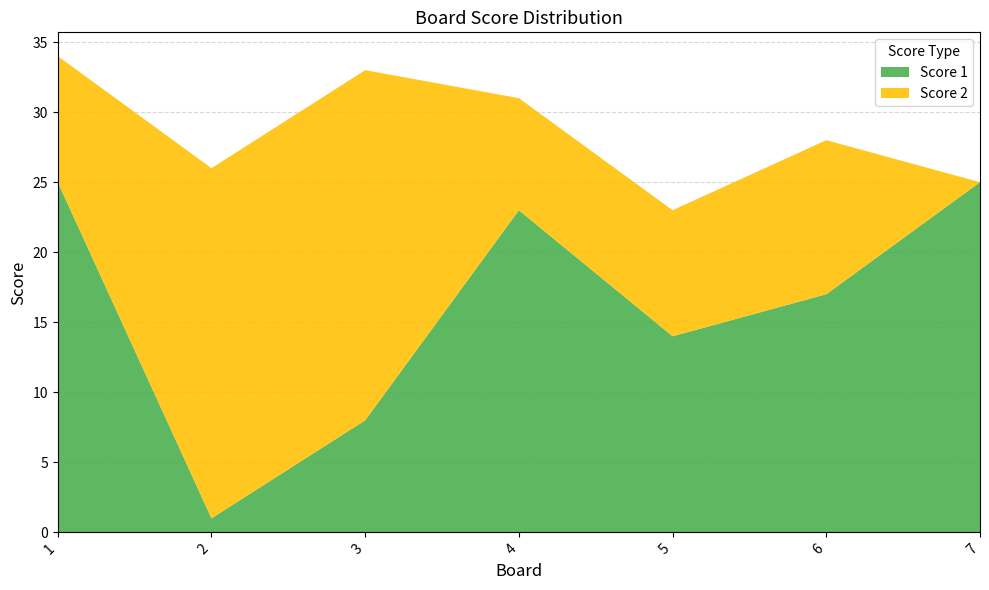

Reading left to right, what are all the values shown in this chart?

Score 1: 1=25	2=1	3=8	4=23	5=14	6=17	7=25
Score 2: 1=9	2=25	3=25	4=8	5=9	6=11	7=0